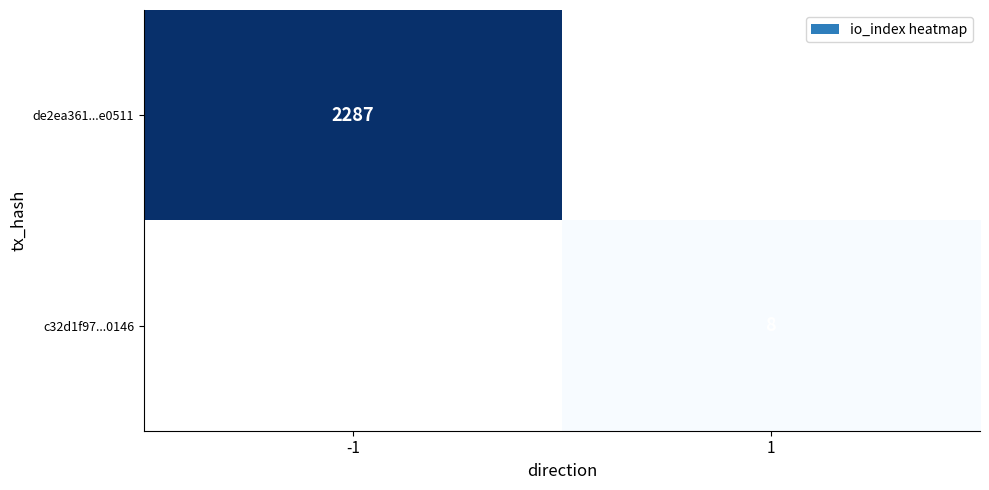

The value of c32d1f97...0146 at 1 is 4.8. True or false?

False